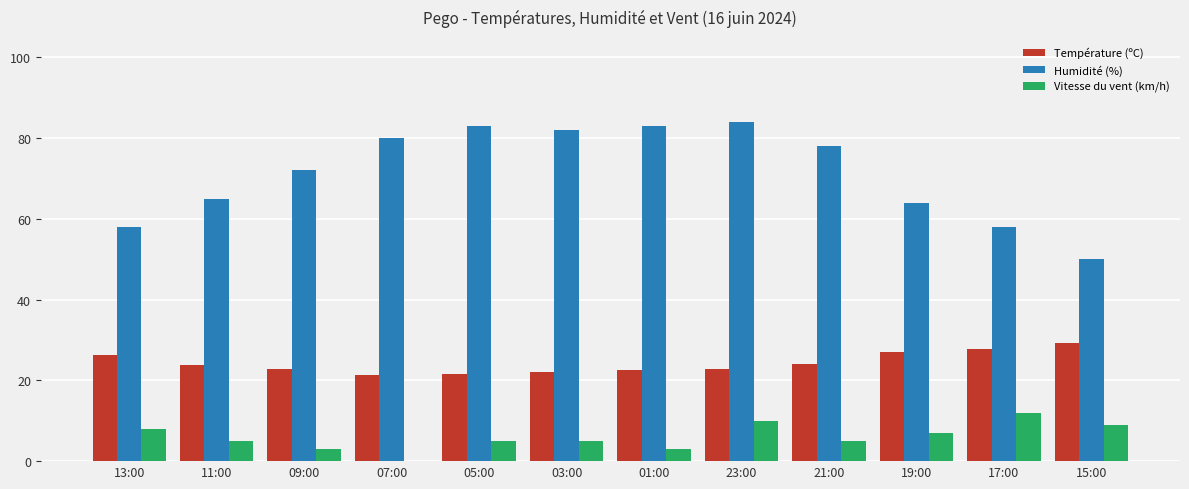

What is the maximum value shown in the chart?

84.0